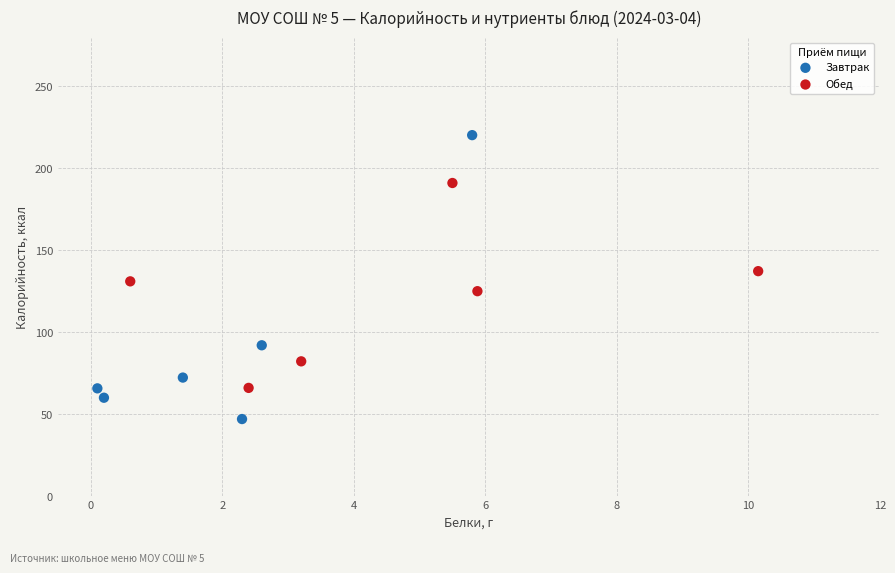

Which series has the largest Y range (max minus min)?

Завтрак